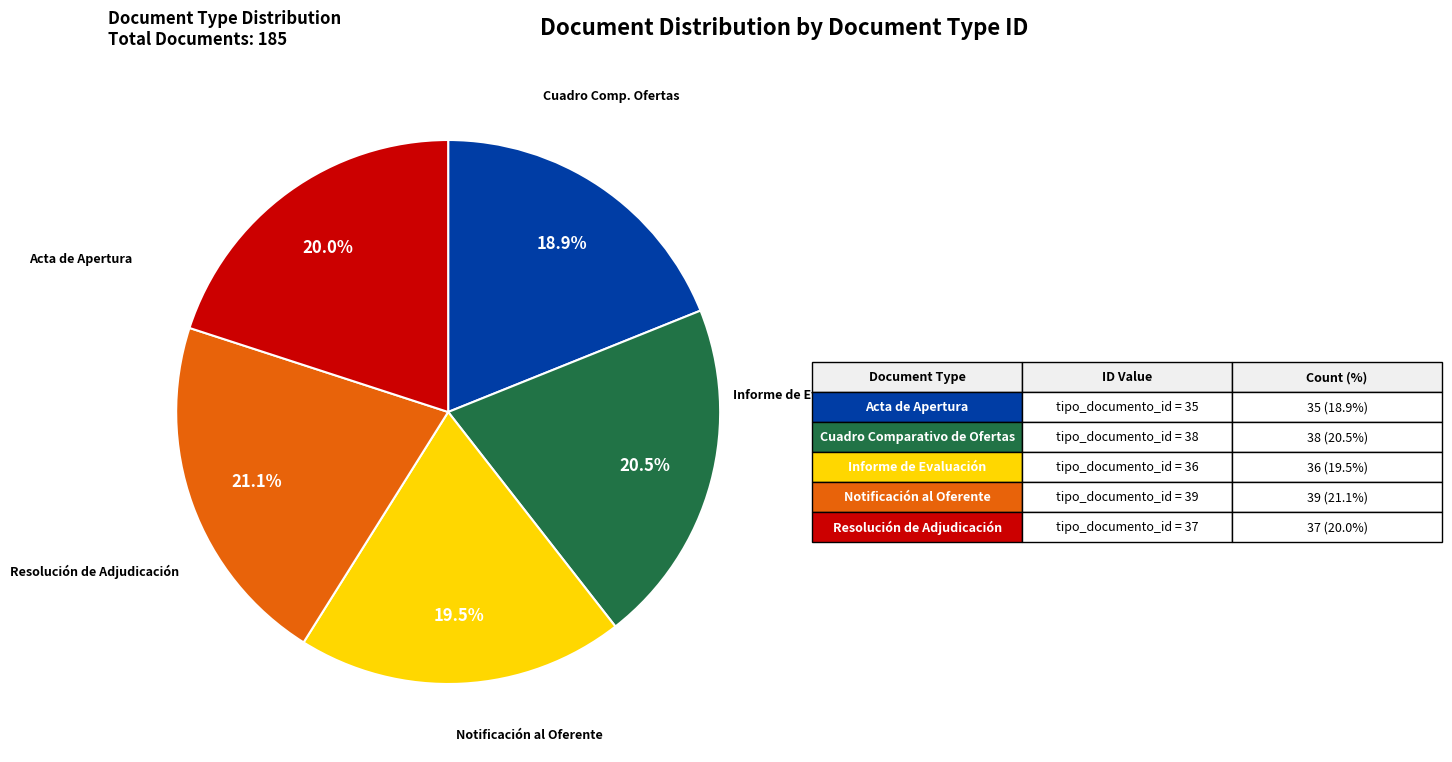

Is there any slice that represents more than half of the pie?

No